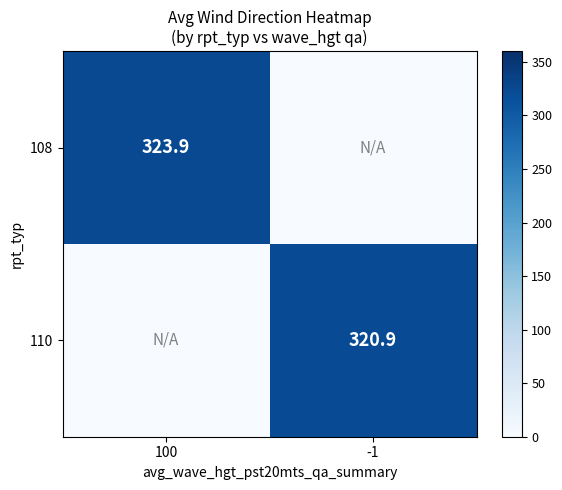

The value of 110 at -1 is 76.0. True or false?

False